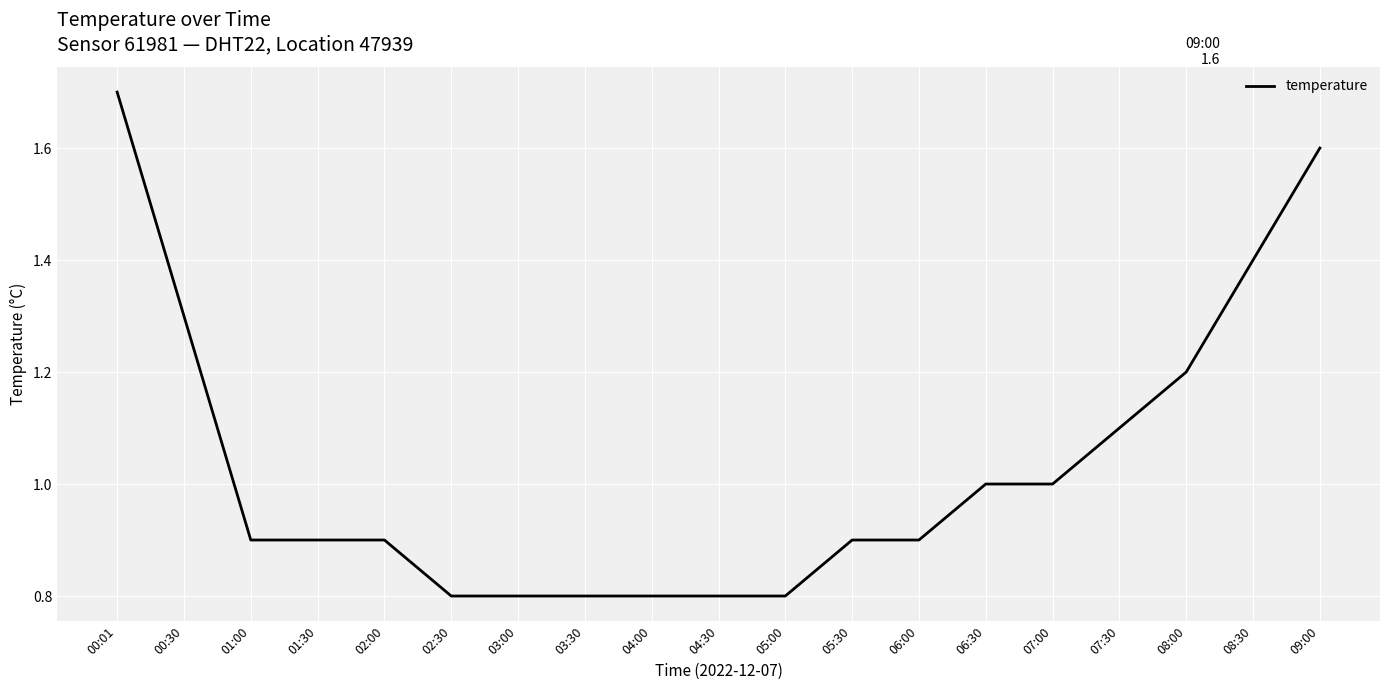

Is it true that the value at 01:30 is 0.9?

True